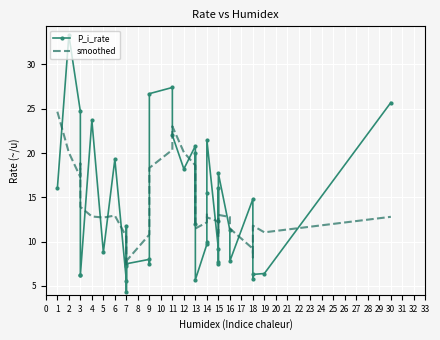

Reading left to right, what are all the values shown in this chart?

P_i_rate: 16.0	33.3	24.7	6.2	6.2	23.7	8.8	19.3	5.6	7.3	11.8	4.3	7.5	8.0	7.5	26.7	27.4	22.0	18.2	20.8	12.0	20.0	5.7	9.7	10.0	15.5	21.5	9.2	7.5	7.7	16.0	12.3	17.7	11.3	7.8	14.8	5.8	6.3	6.4	25.7
smoothed: 24.7	20.1	17.3	18.8	13.9	12.8	12.7	12.9	10.6	9.7	7.3	7.8	7.8	10.8	15.4	18.3	20.4	23.0	20.1	18.6	15.3	13.6	11.5	12.2	12.5	13.2	12.7	12.3	12.4	10.5	12.2	13.0	13.0	12.8	11.5	9.2	8.2	11.8	11.1	12.8